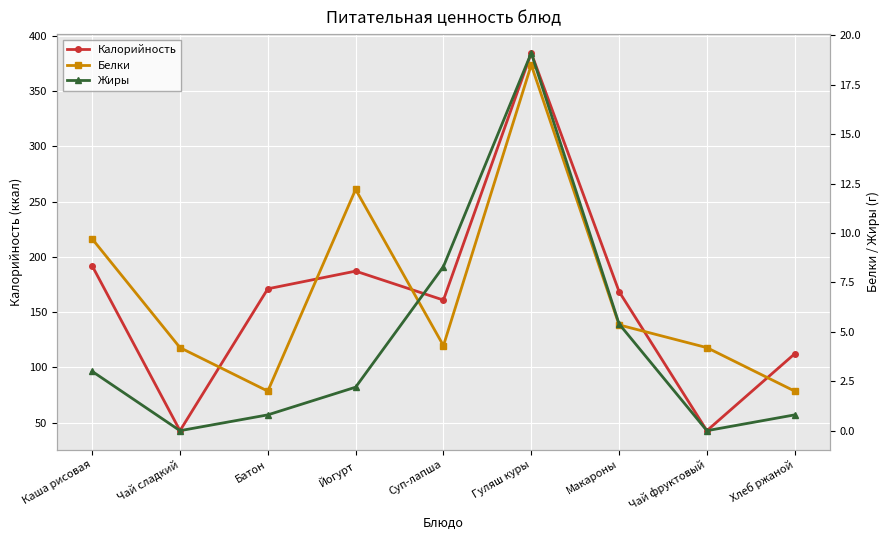

The value of Белки at Каша рисовая is 9.7. True or false?

True